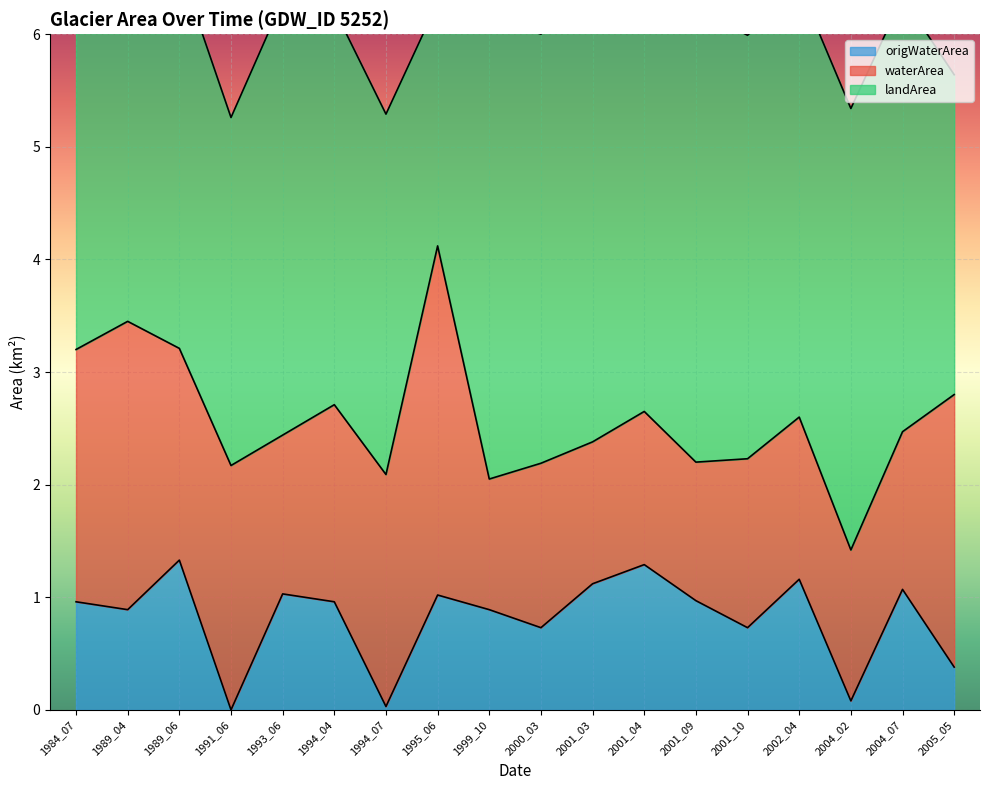

Read the landArea value at 2004_02.

3.9